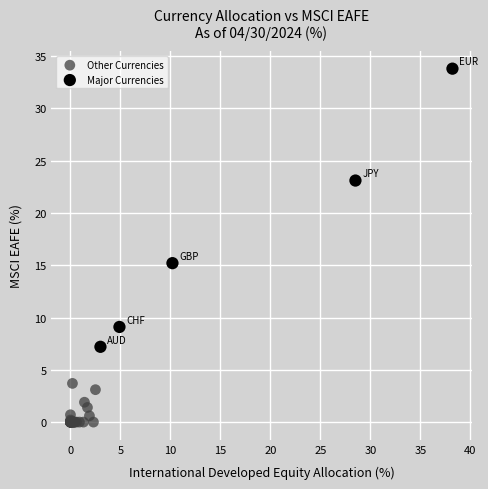

Which series contains the highest Y value?

Major Currencies